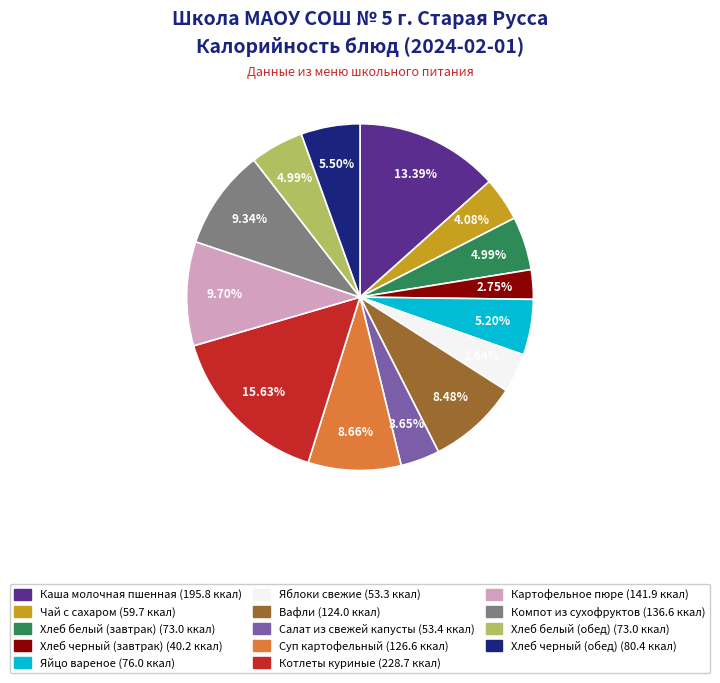

Is there any slice that represents more than half of the pie?

No